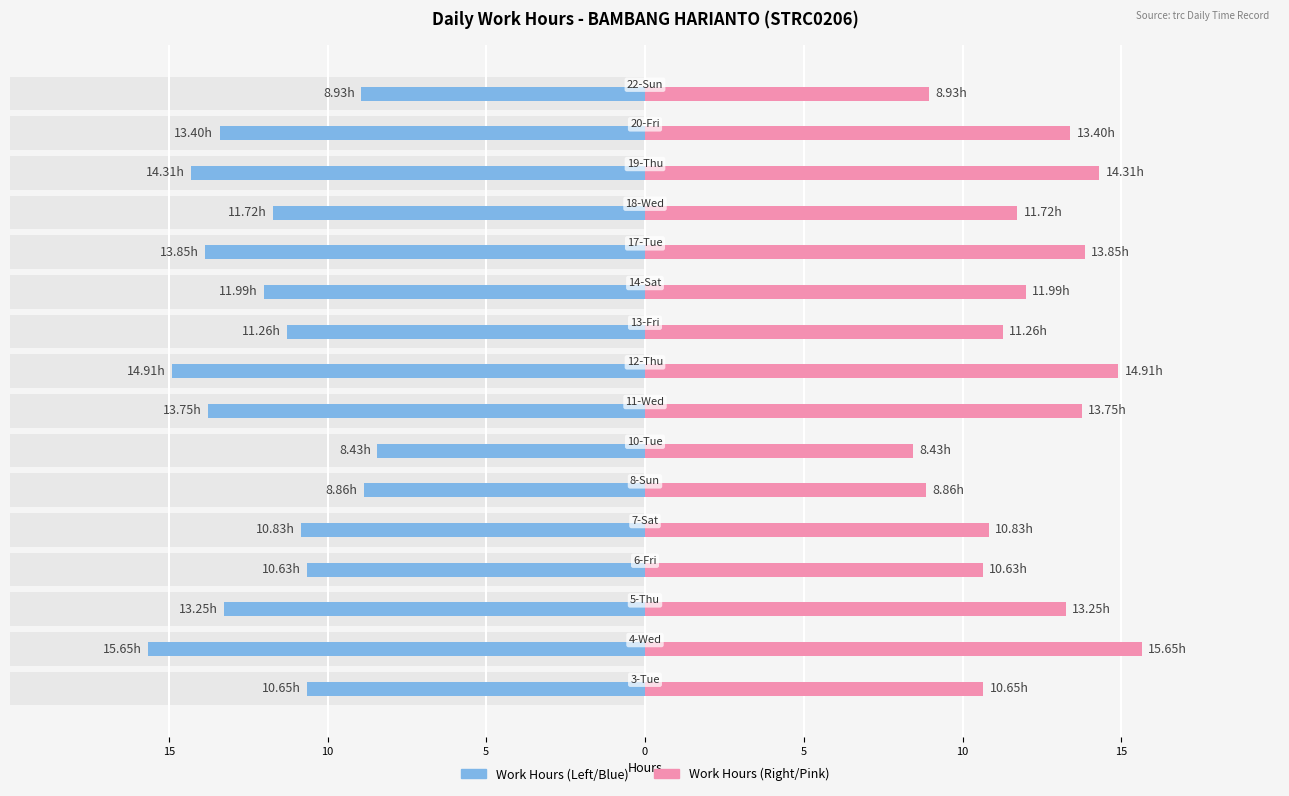

Is it true that Work Hours (Right) equals 16.3 at 9?

False